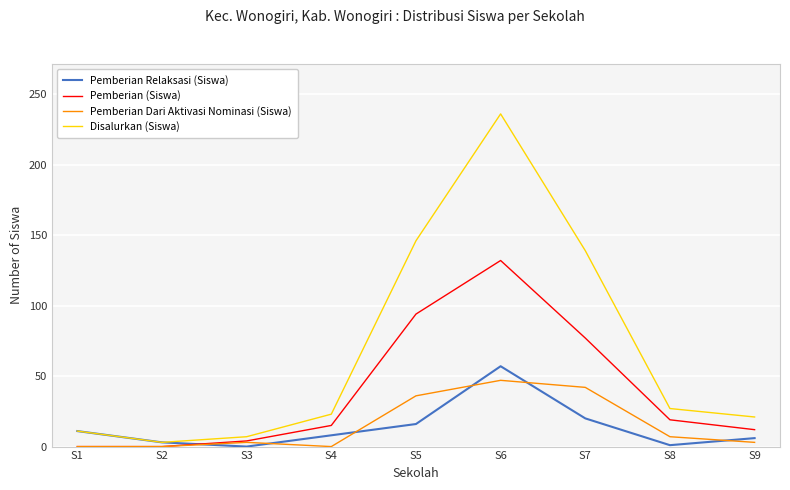

True or false: Pemberian (Siswa) has more than 2 points higher than both neighbors.

False